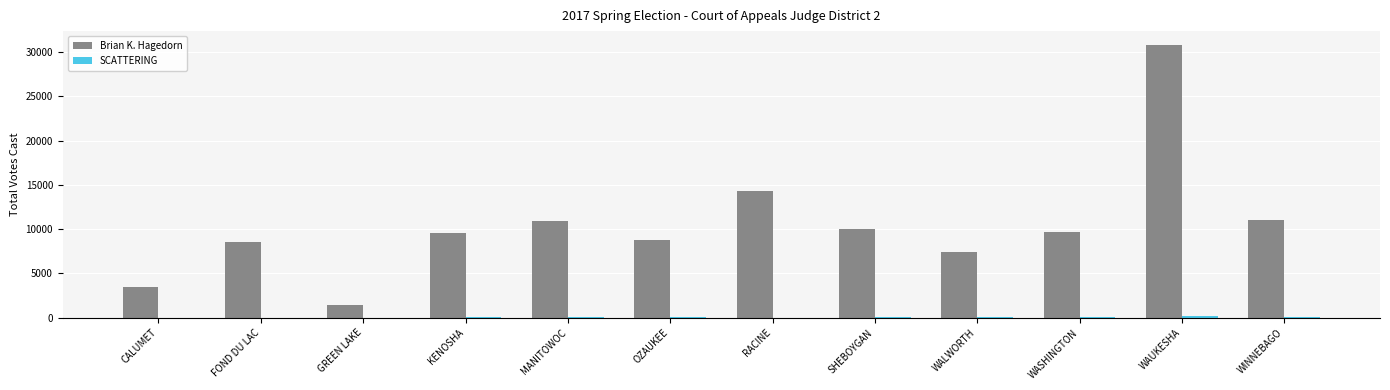

What is the sum of all Brian K. Hagedorn values?

126150